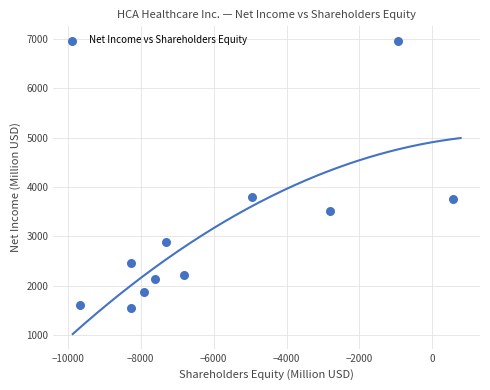

What is the range of Y values (max minus min)?

5400